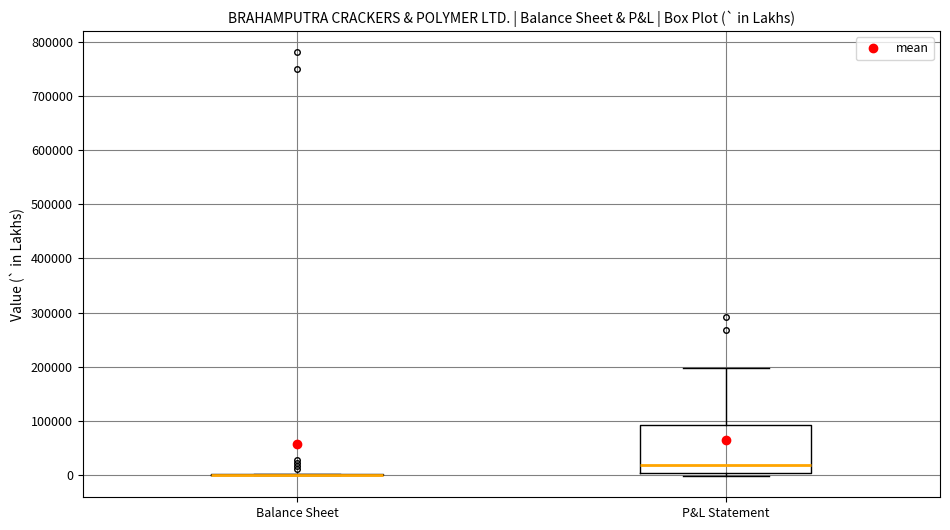

Comparing the boxes themselves (not the whiskers), which one is the tallest?

P&L Statement